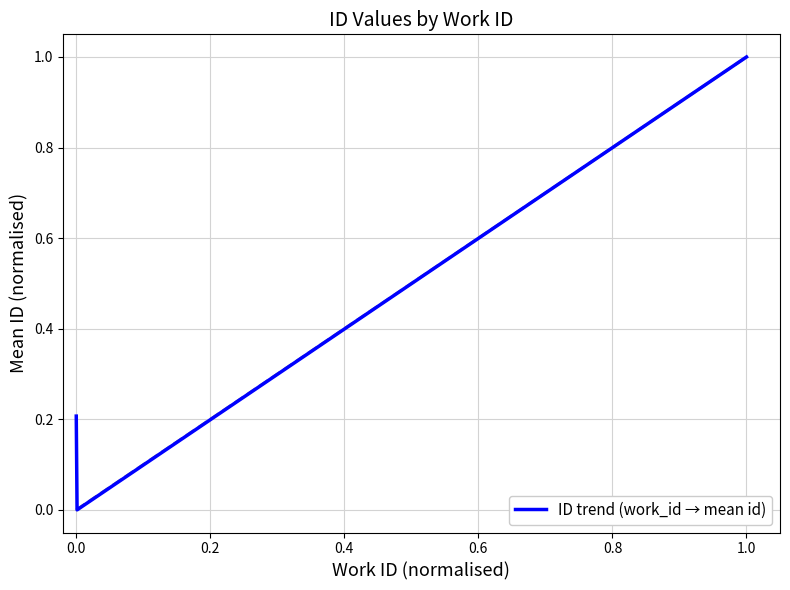

What is the maximum value shown in the chart?

1.0